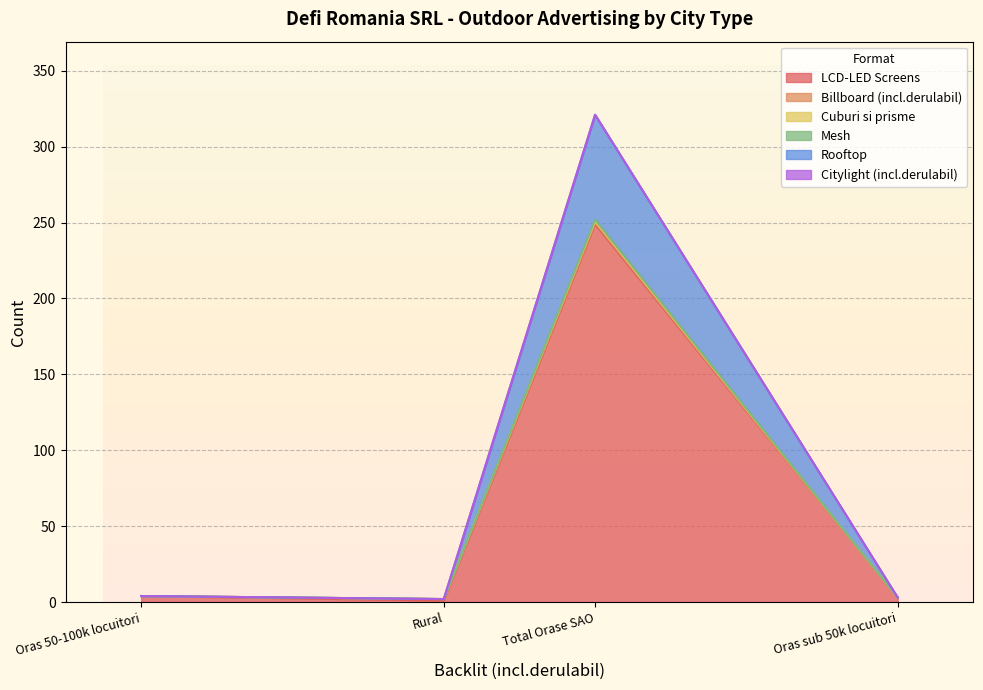

The Mesh series shows 1 at Total Orase SAO. True or false?

True